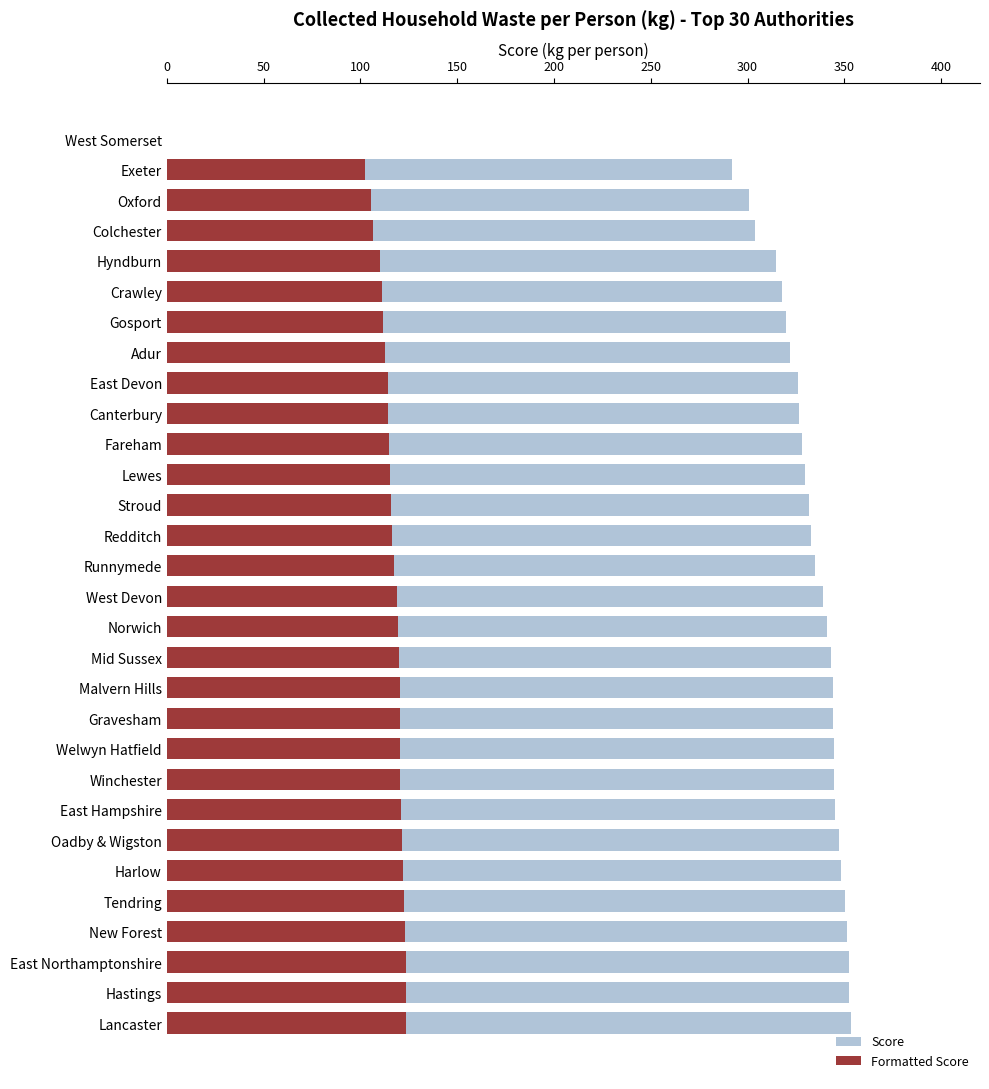

At how many categories does at least one series exceed 149?

29